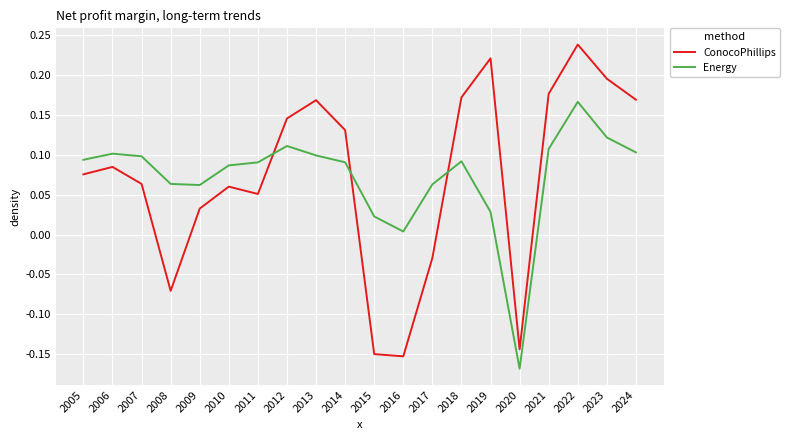

Between 2011 and 2019, which series saw the biggest shift?

ConocoPhillips